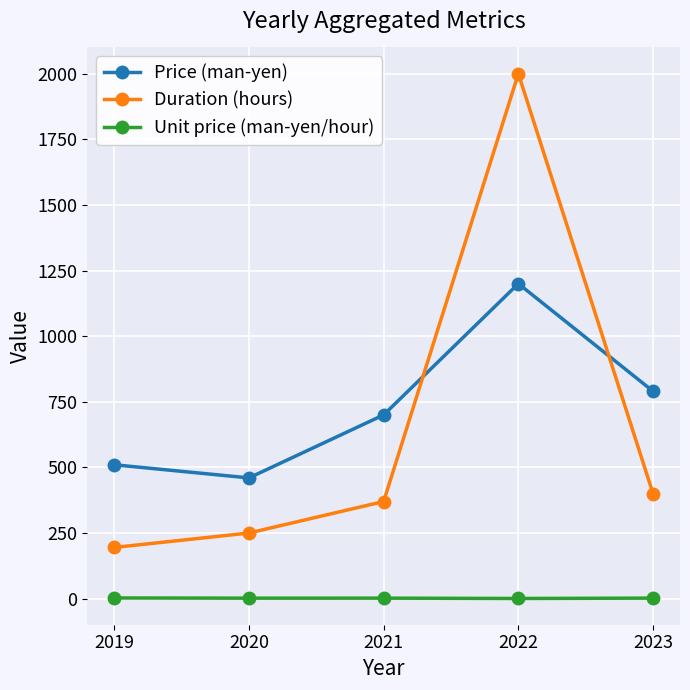

What is the sum of the Price (man-yen) values at 2020 and 2019?

970.0